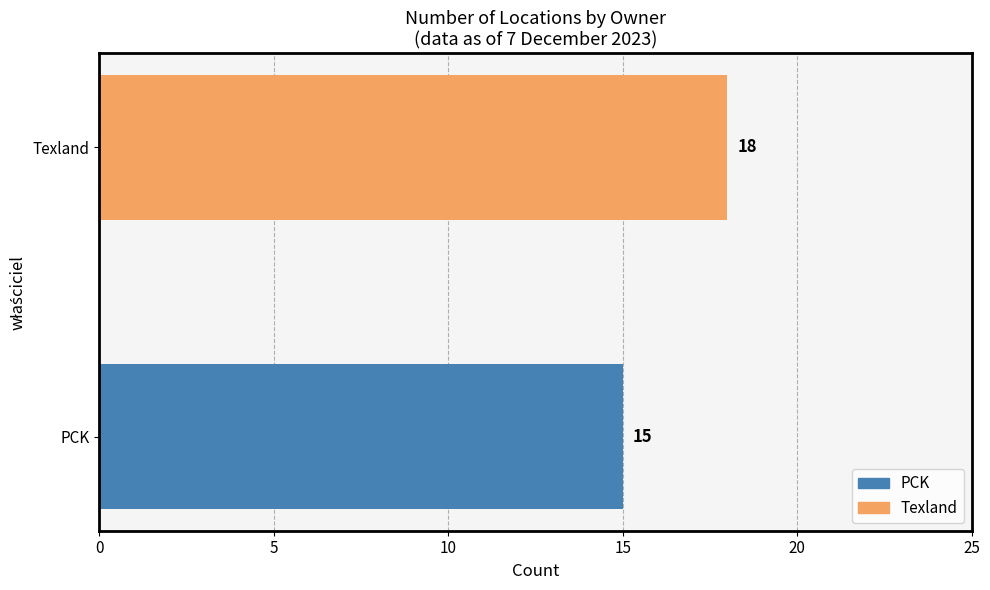

What is the change in value from PCK to Texland?

+3